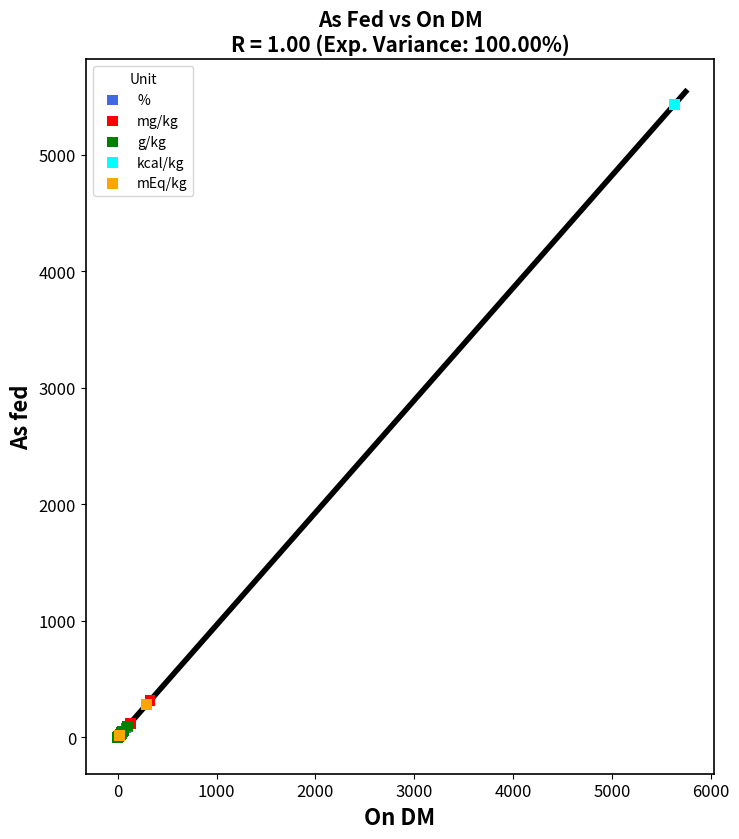

What are all the series names shown in the legend?

mEq/kg, mg/kg, g/kg, kcal/kg, %